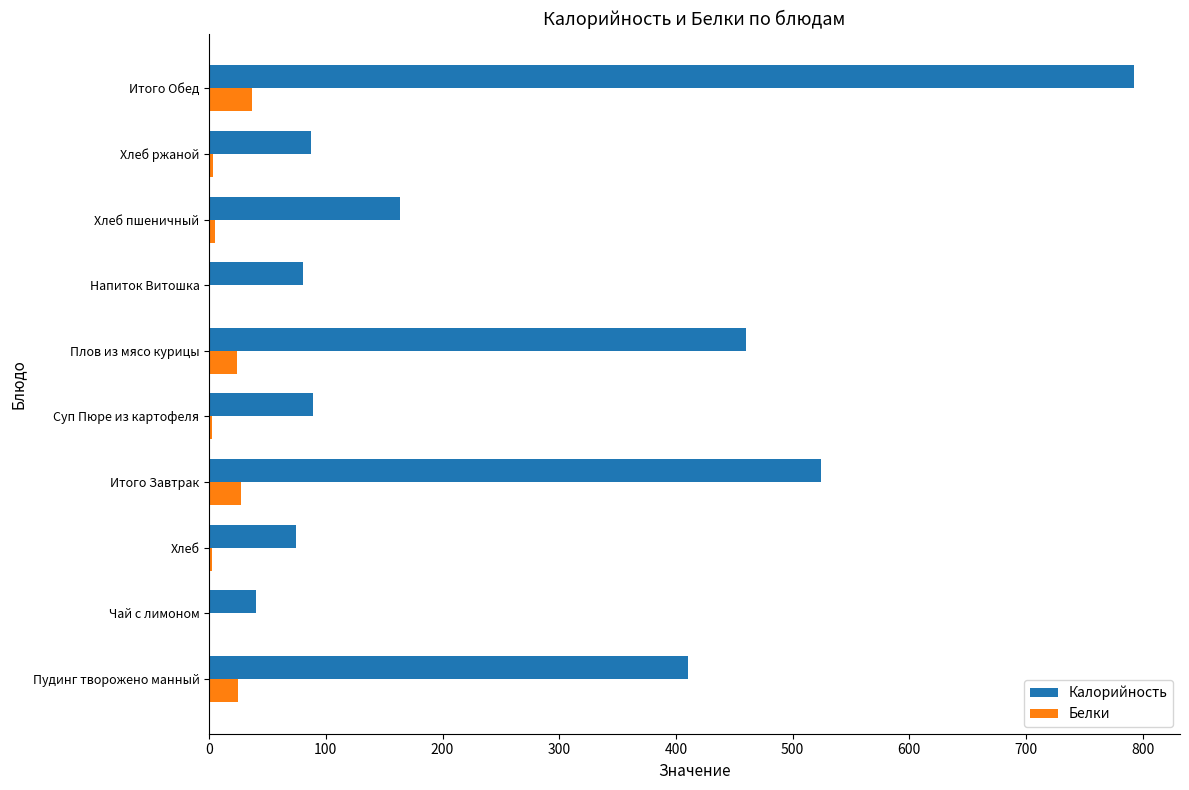

True or false: Калорийность has a value of 35.6 at Хлеб.

False